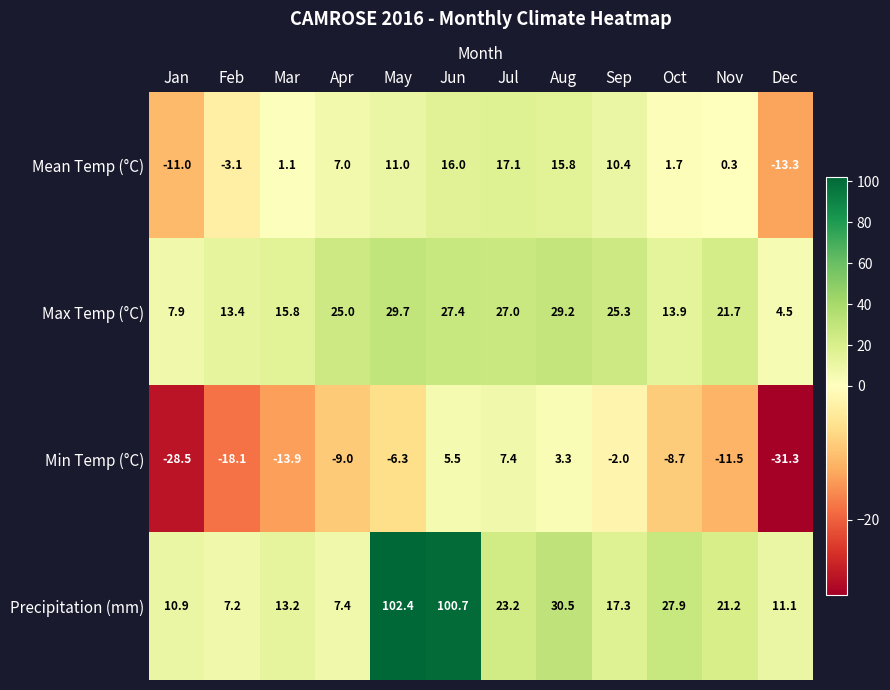

Which series has the largest range (max minus min)?

Precipitation (mm)